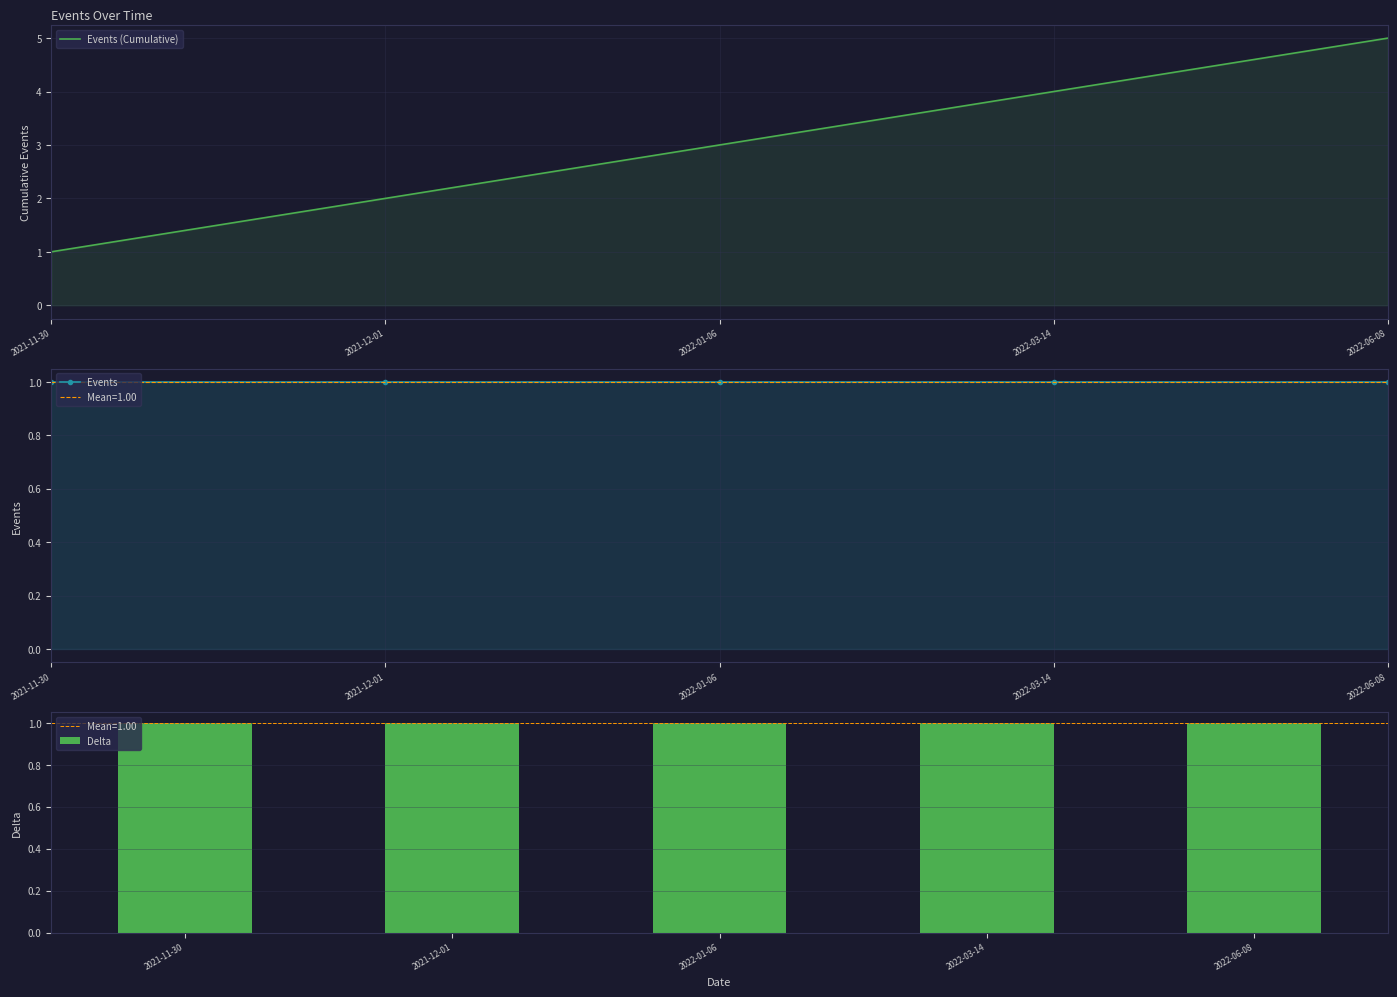

What value does the Delta series have at 2022-06-08?

1